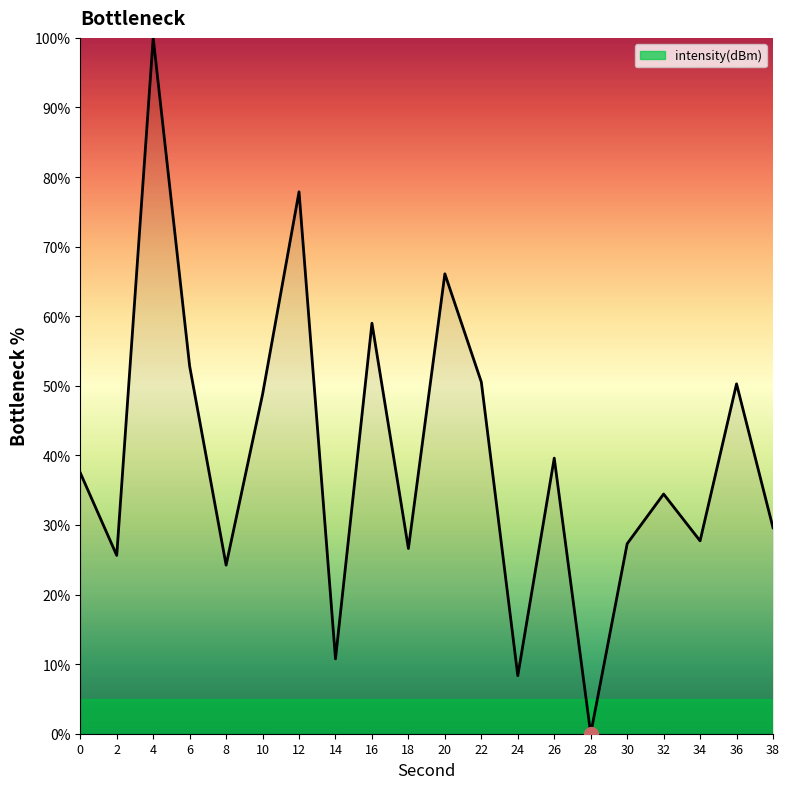

Count the number of values greater than 37.

10